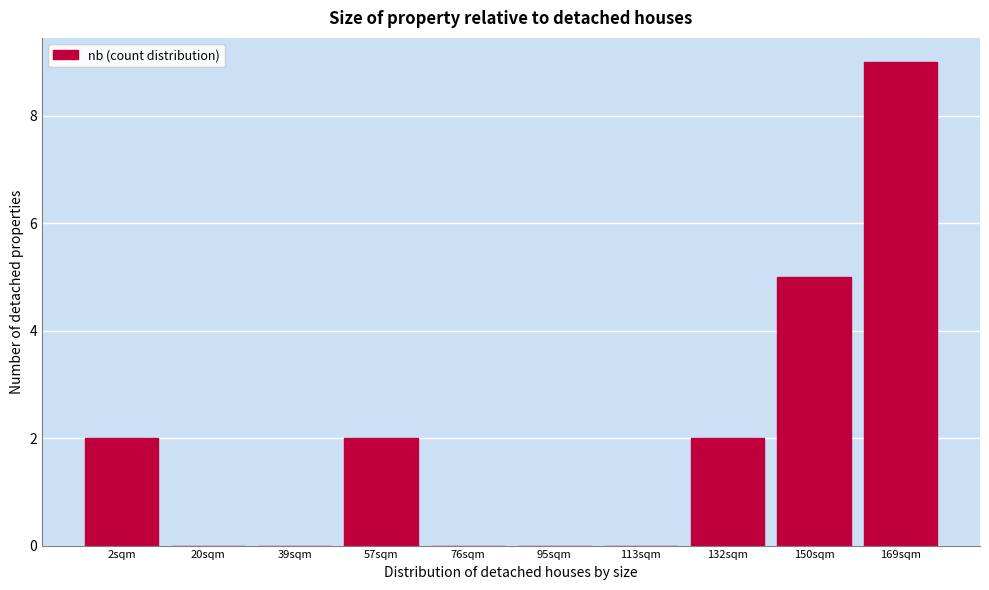

Reading right to left, list all the values displayed in this chart.

169sqm=9	150sqm=5	132sqm=2	113sqm=0	95sqm=0	76sqm=0	57sqm=2	39sqm=0	20sqm=0	2sqm=2